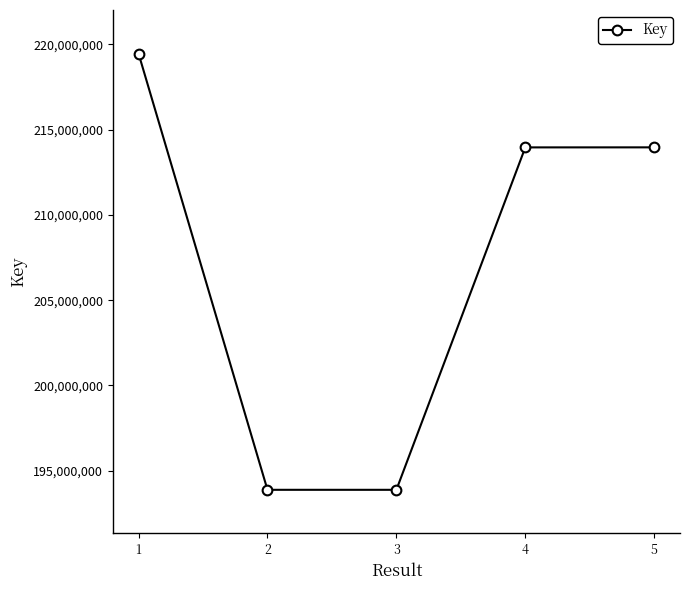

What is the value of the 1st point from the left?

219460866